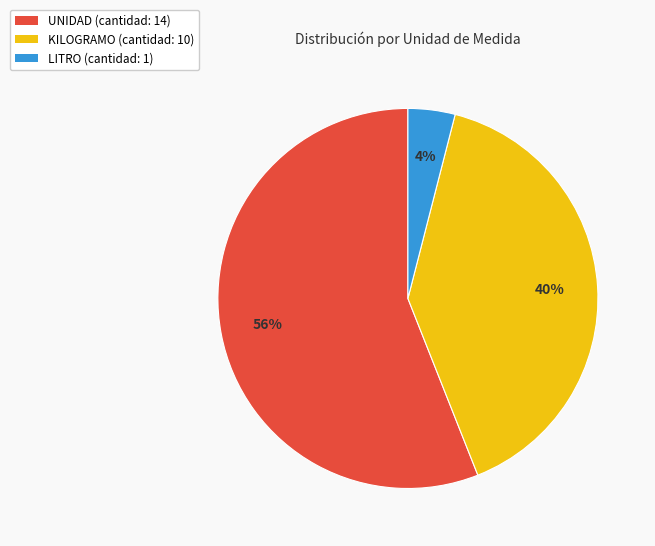

Which has a higher value, KILOGRAMO (cantidad: 10) or LITRO (cantidad: 1)?

KILOGRAMO (cantidad: 10)